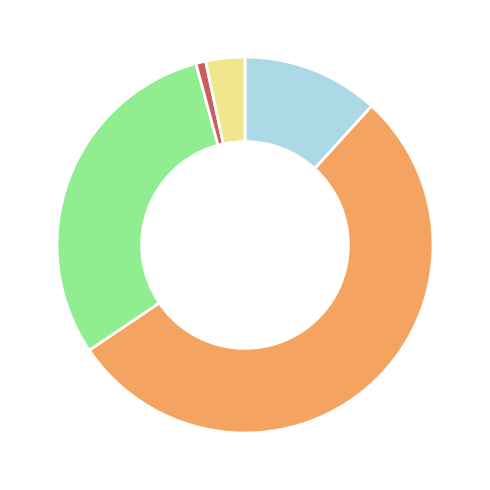

Is there a majority slice in this chart?

Yes